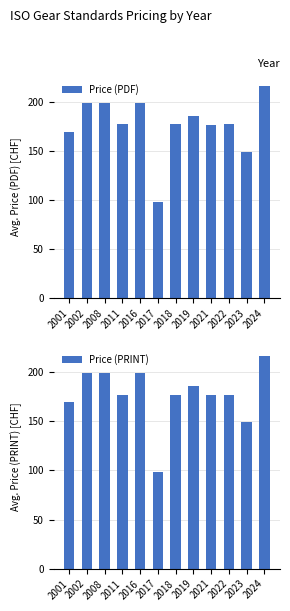

Rank the categories by Price (PDF) value from highest to lowest.

2024, 2002, 2008, 2016, 2019, 2011, 2018, 2022, 2021, 2001, 2023, 2017